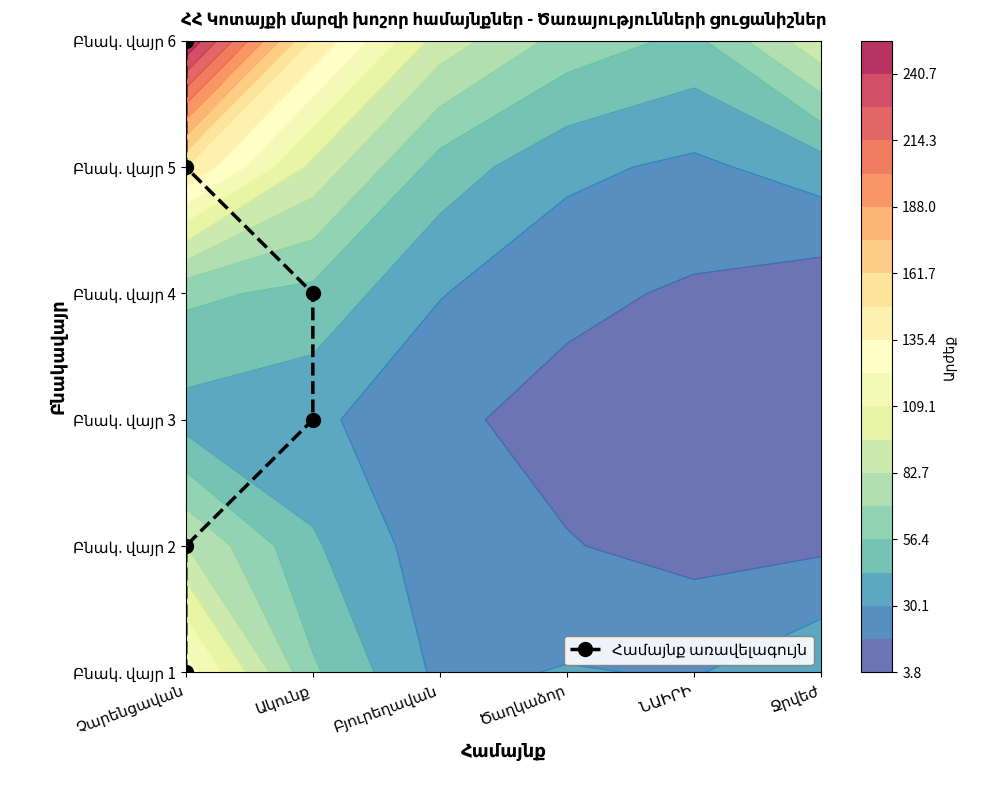

What is the sum of all values?

15